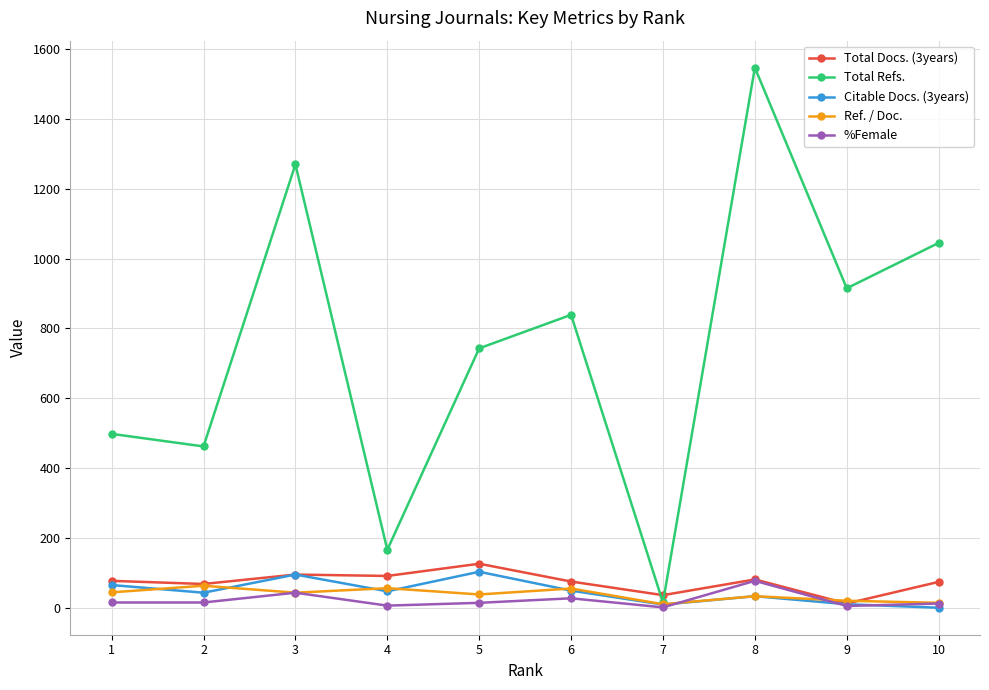

True or false: Total Refs. has more than 1 points higher than both neighbors.

True